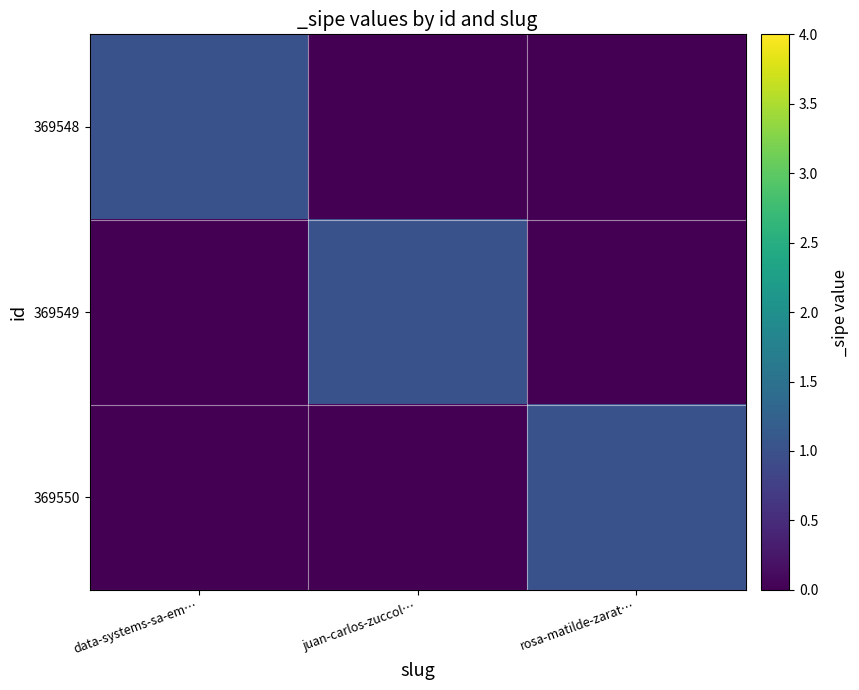

Reading left to right, list all the values displayed in this chart.

369548: data-systems-sa-em…=1	juan-carlos-zuccol…=0	rosa-matilde-zarat…=0
369549: data-systems-sa-em…=0	juan-carlos-zuccol…=1	rosa-matilde-zarat…=0
369550: data-systems-sa-em…=0	juan-carlos-zuccol…=0	rosa-matilde-zarat…=1